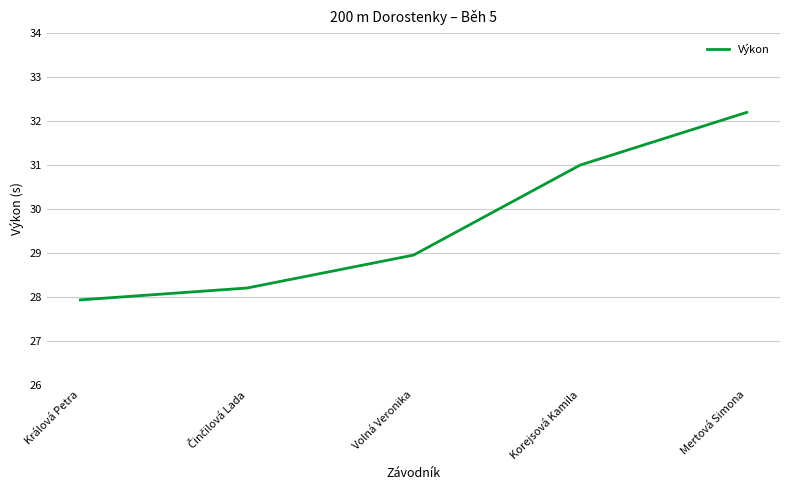

True or false: the data has more than 0 interior local peaks.

False